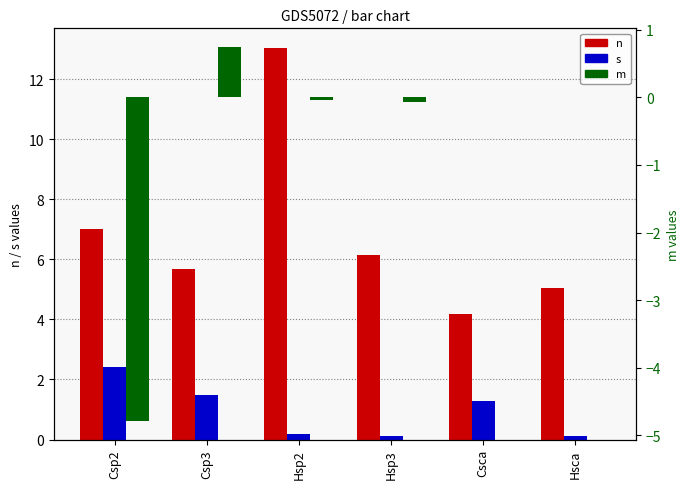

What is the difference between the second highest and minimum values in the n series?

2.8